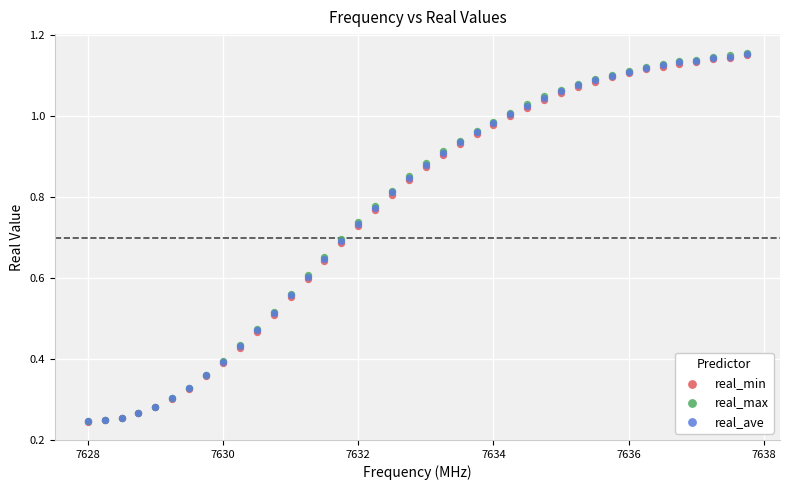

Which series has the largest Y range (max minus min)?

real_max